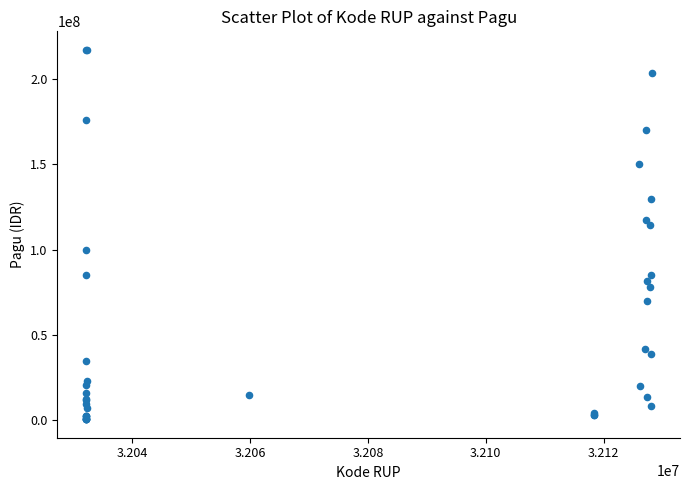

What Y value in the scatter plot is closest to 108830000?

114296000